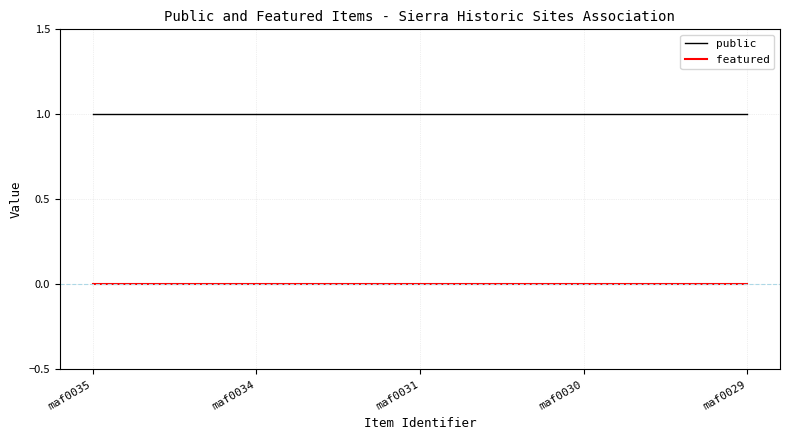

The value of public at maf0030 is 1. True or false?

True